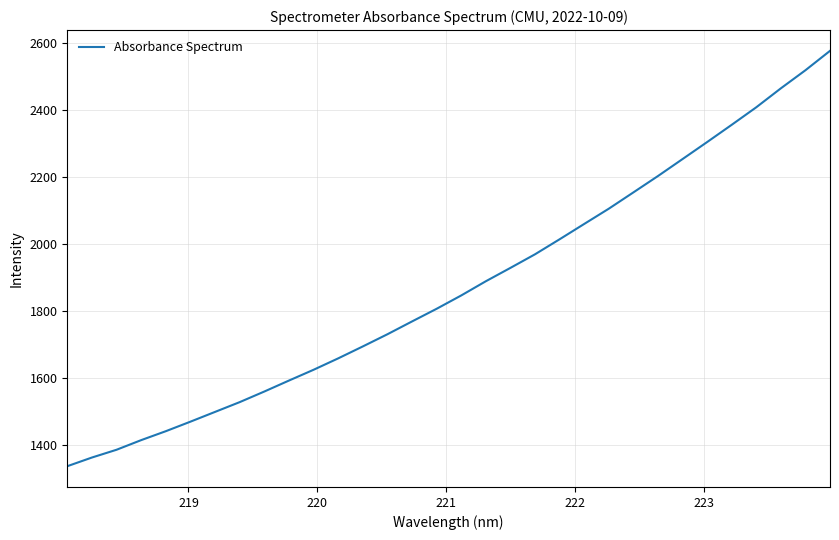

What is the maximum value shown in the chart?

2576.1